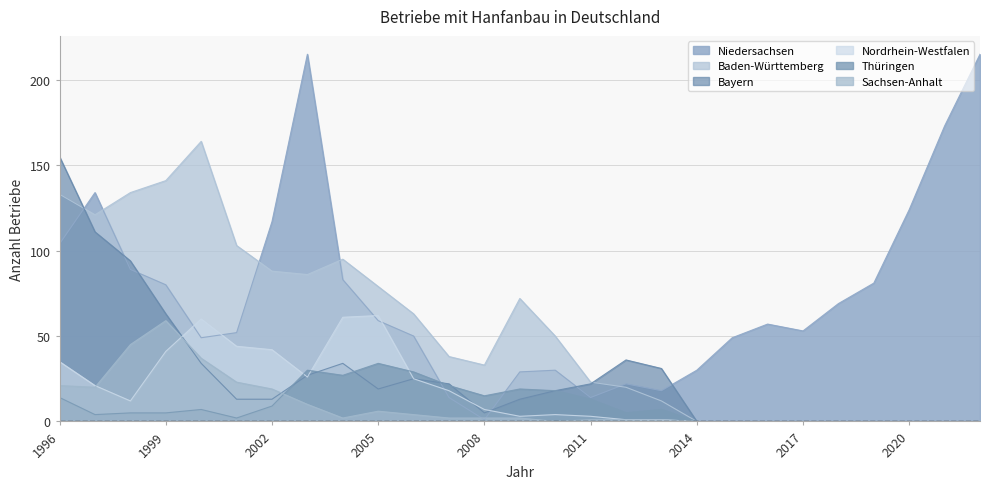

What is the value of the Thüringen point at the 3rd from the left?

5